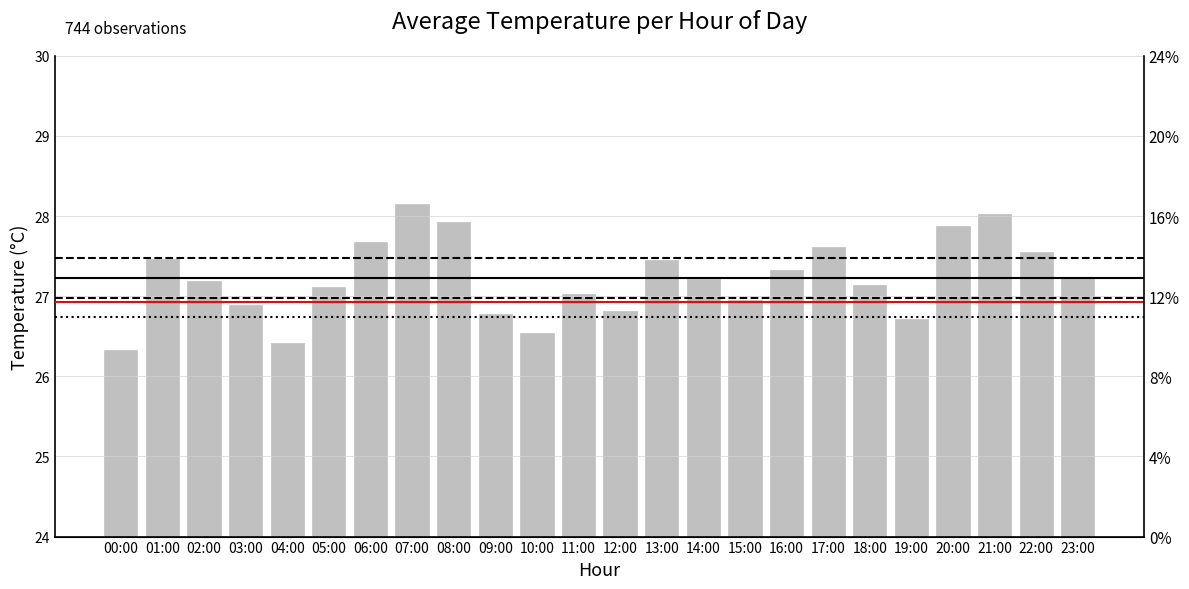

List the labels in order of value, largest first.

07:00, 21:00, 08:00, 20:00, 06:00, 17:00, 22:00, 01:00, 13:00, 16:00, 23:00, 14:00, 02:00, 18:00, 05:00, 11:00, 15:00, 03:00, 12:00, 09:00, 19:00, 10:00, 04:00, 00:00